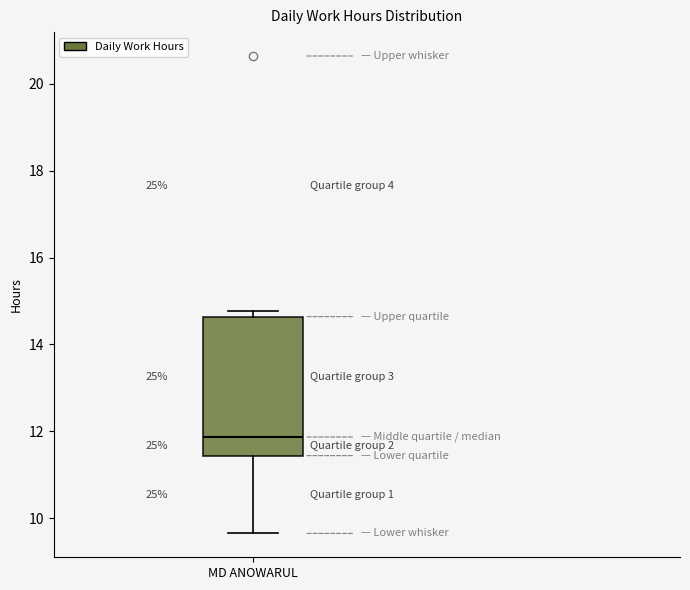

Where does the lower whisker of the box for MD ANOWARUL end on the y-axis? The values are not printed on the chart, so give them approximately, as read against the axis.

9.6